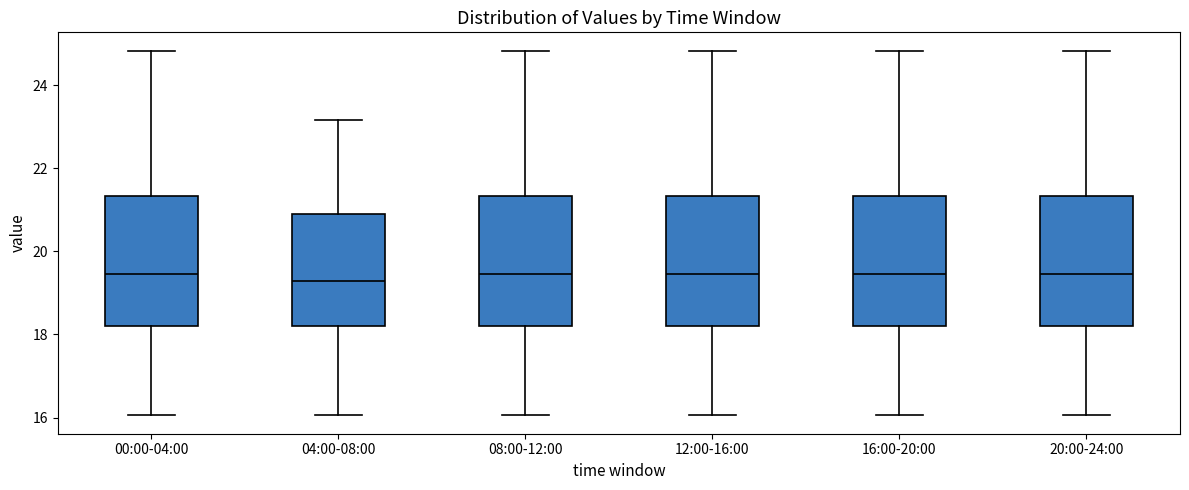

Where does the median line of the box for 04:00-08:00 sit on the y-axis? The values are not printed on the chart, so give them approximately, as read against the axis.

19.2